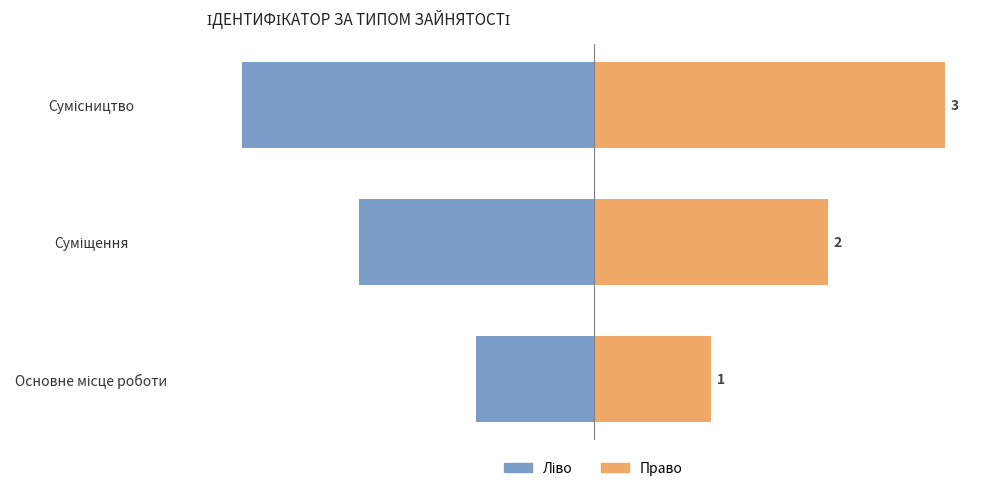

What is the value of the Ідентифікатор (право) bar at the 1st from the left?

1